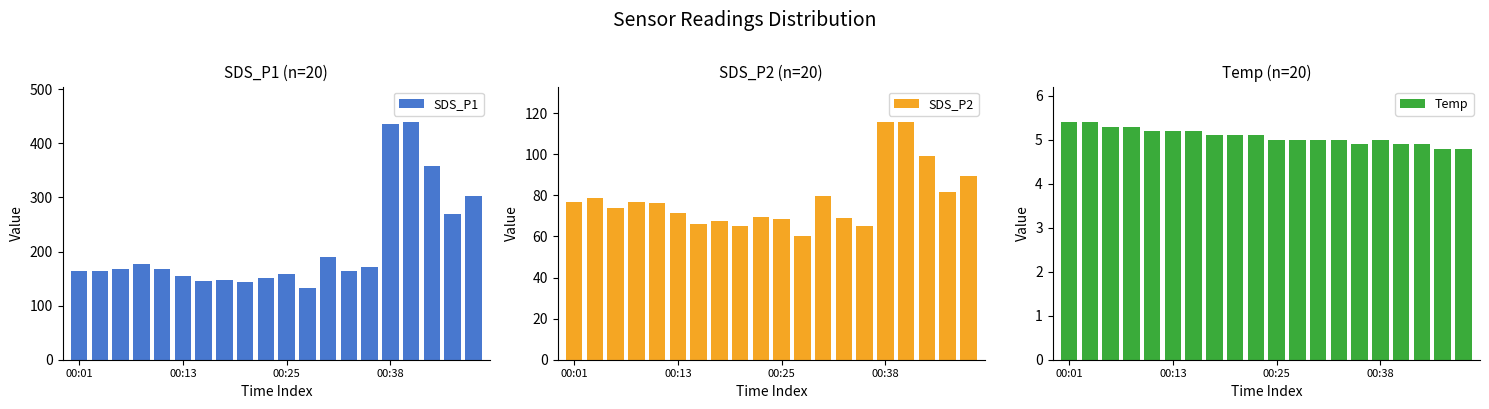

Which series has the widest spread of values?

SDS_P1